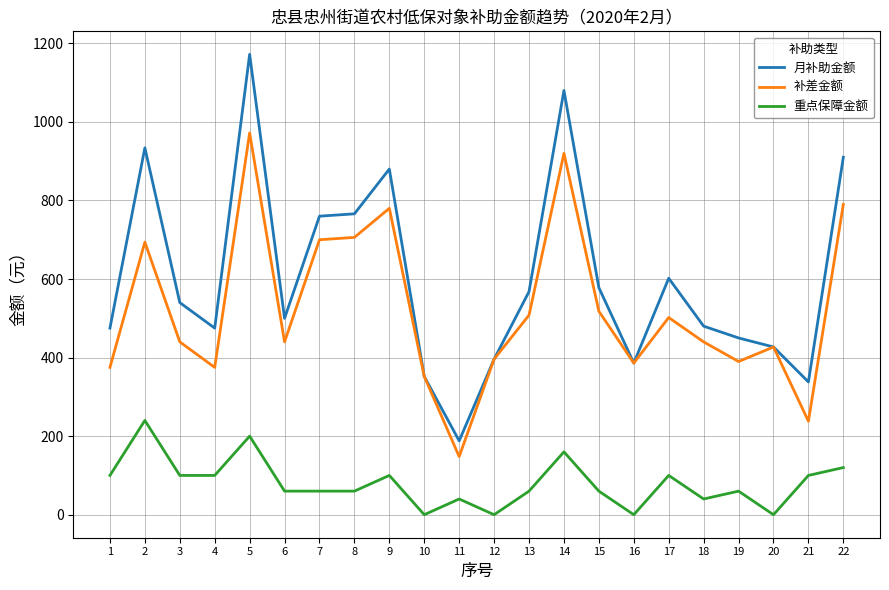

The 重点保障金额 series shows 40 at 18. True or false?

True